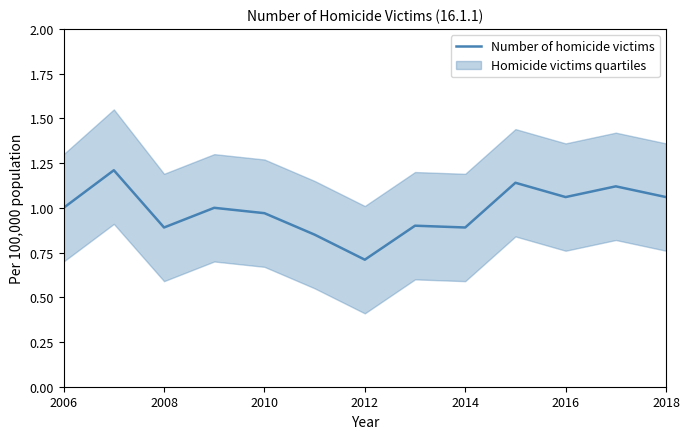

How many interior local valleys (lower than both neighbors) does the data have?

4